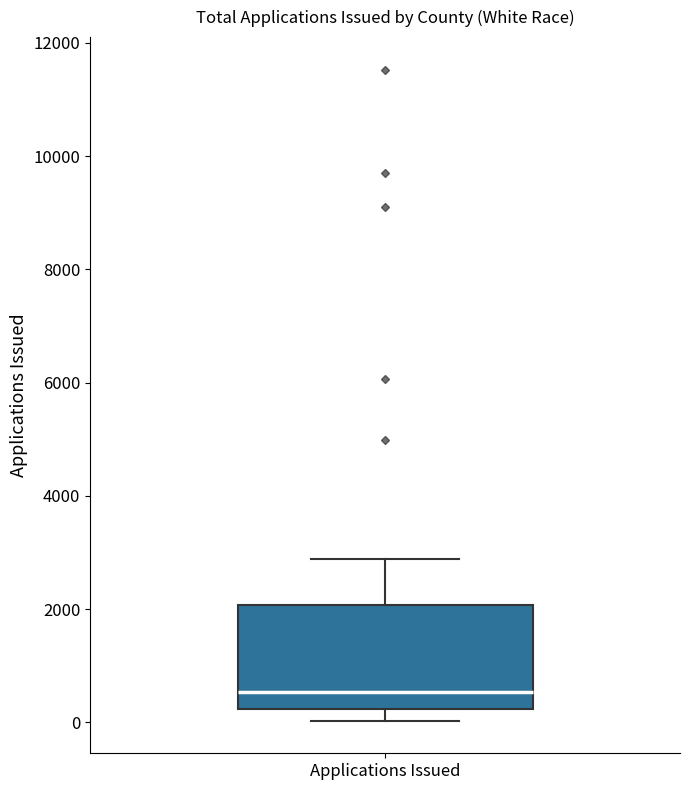

Transcribe this box plot: give where the median line is, the range the box spans, and where the two whiskers end, as read against the y-axis. The values are not printed on the chart, so give them approximately, as read against the axis.

median 600, box 200 to 2000, whiskers 0 to 2800